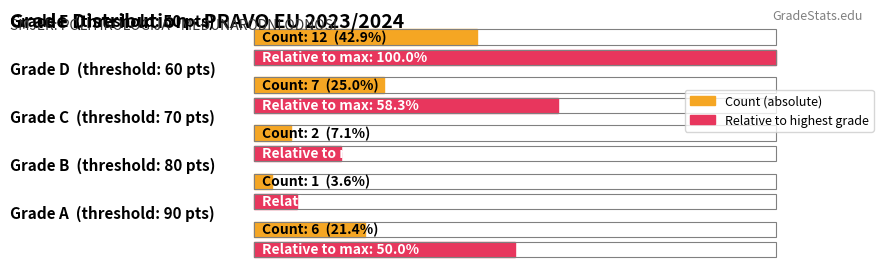

What is the value of the 3rd bar from the left?

2